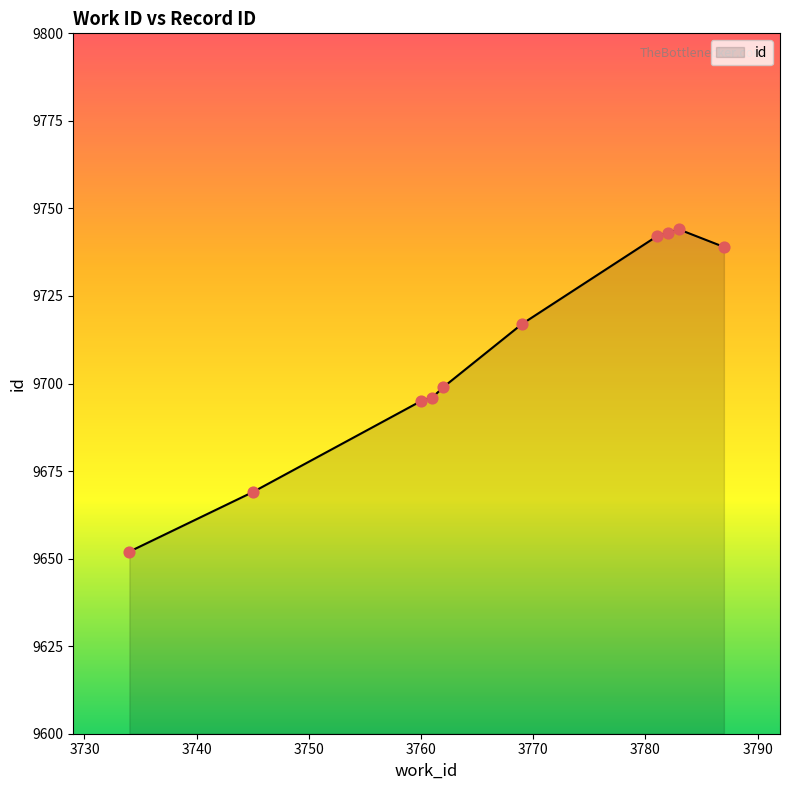

What is the minimum value shown in the chart?

9652